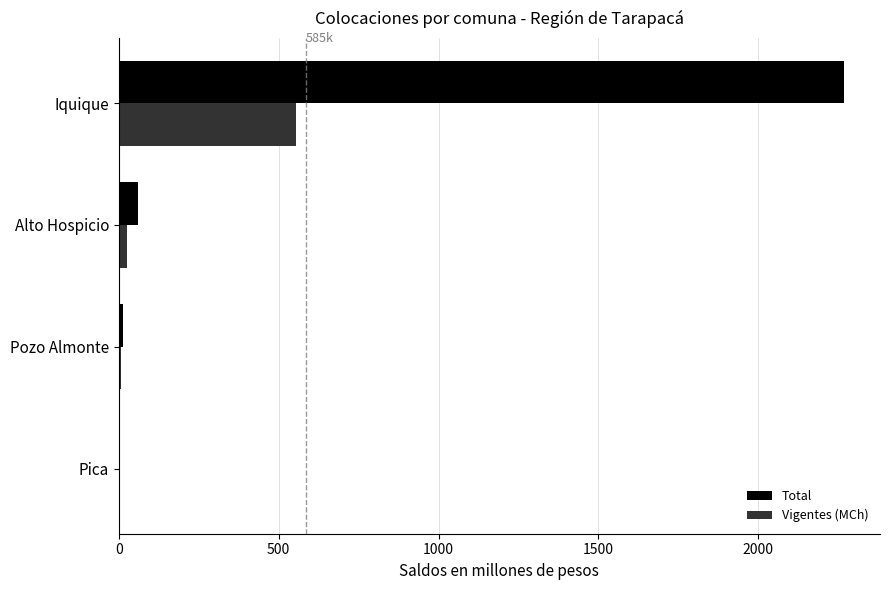

The value of Vigentes (MCh) at Iquique is 310.9. True or false?

False